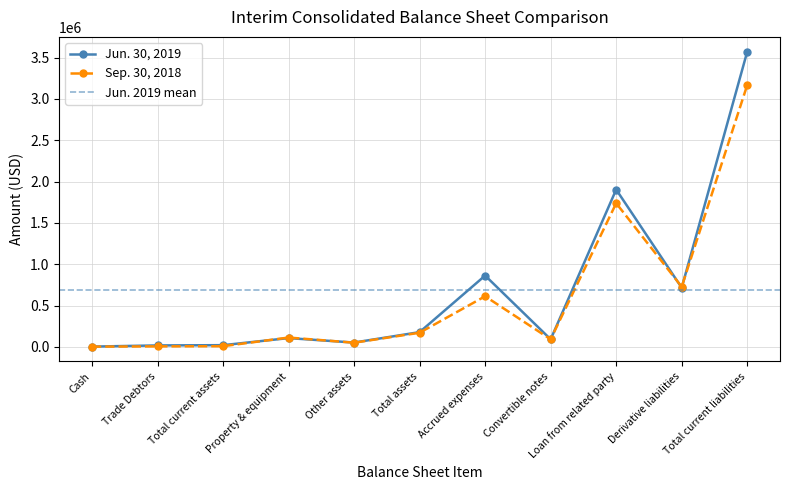

How many values in the Jun. 30, 2019 series exceed 105923?

5